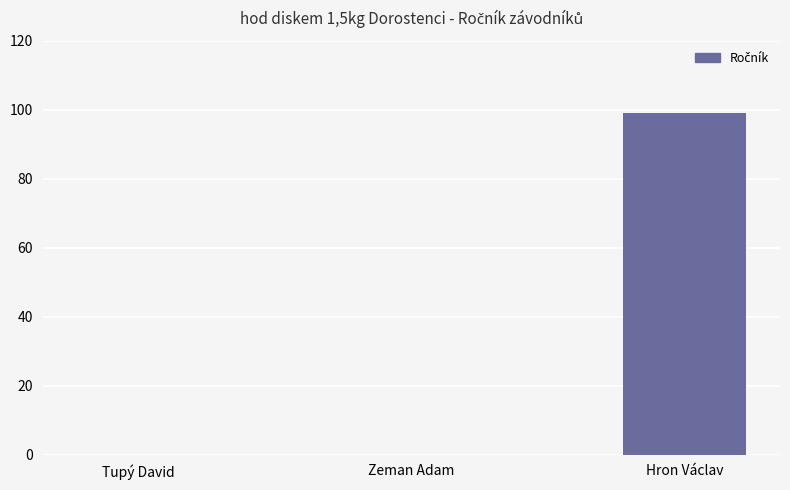

What is the greatest value displayed?

99